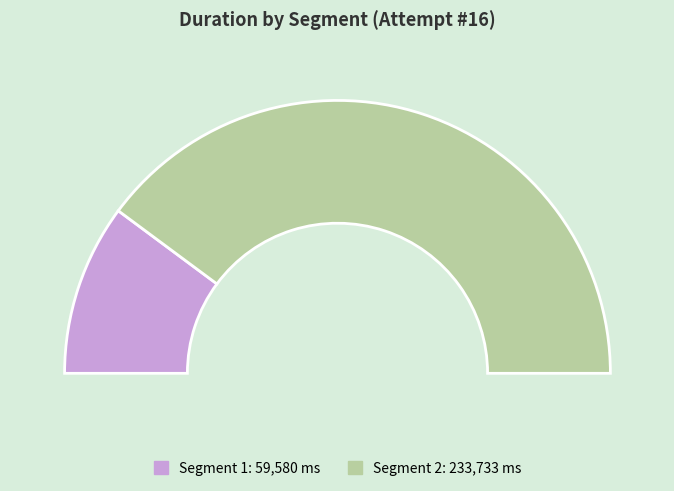

What percentage do 1 and 2 together represent?

100.0%